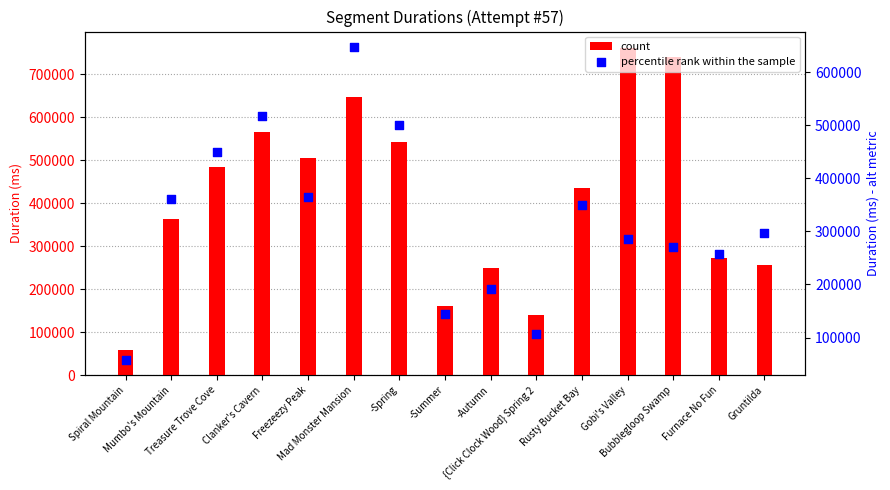

Which series reaches the minimum Y coordinate?

percentile rank within the sample